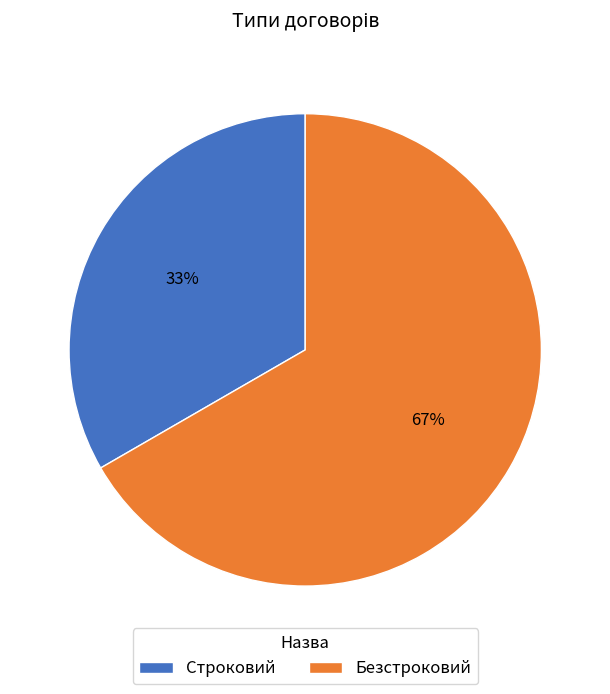

Count the number of slices in the pie.

2